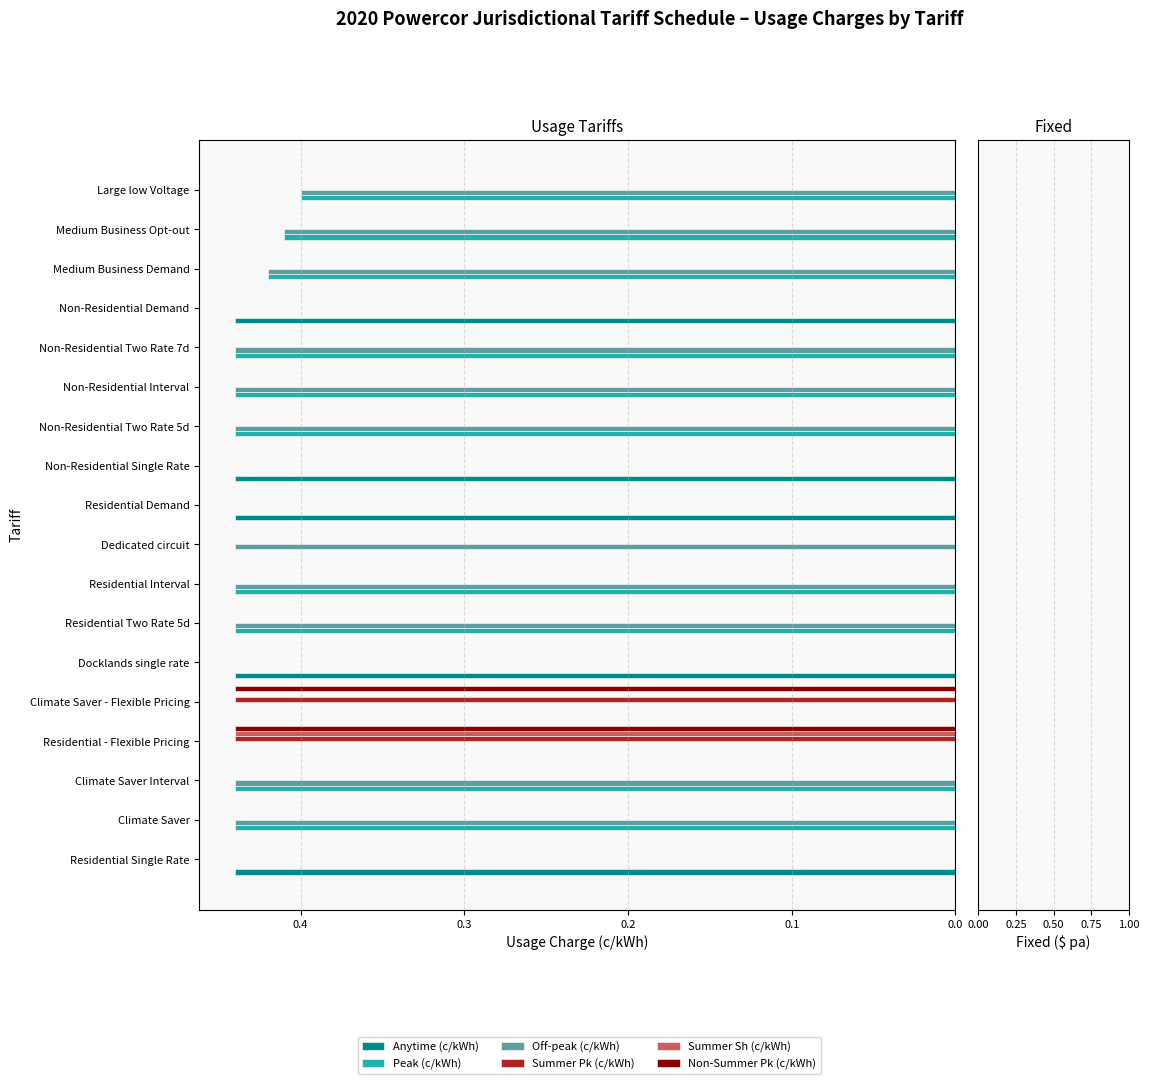

The value of Peak (c/kWh) at Climate Saver is 0.4. True or false?

True